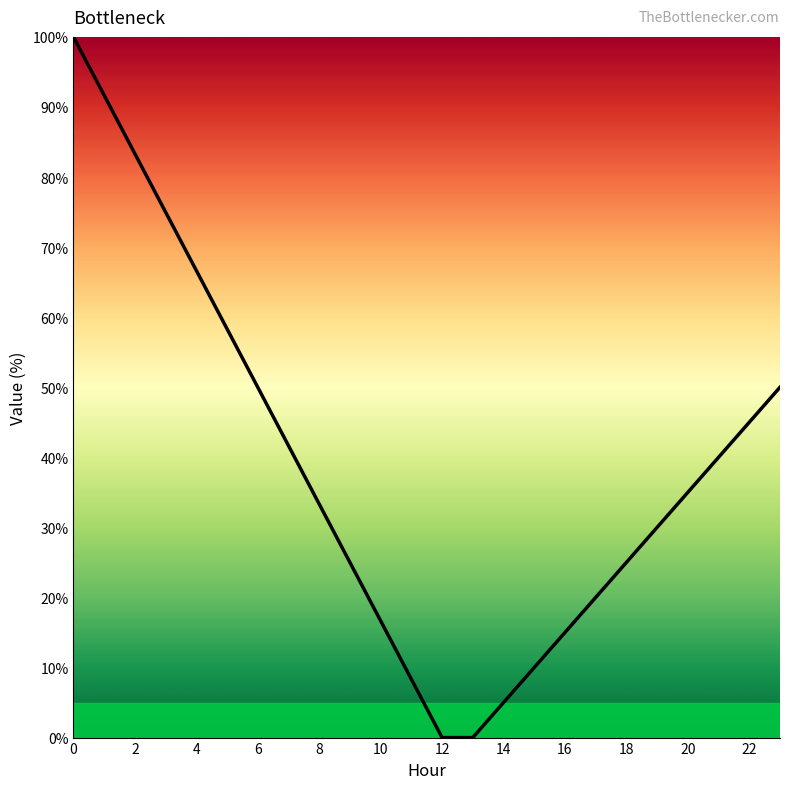

Does the chart have visible grid lines?

No